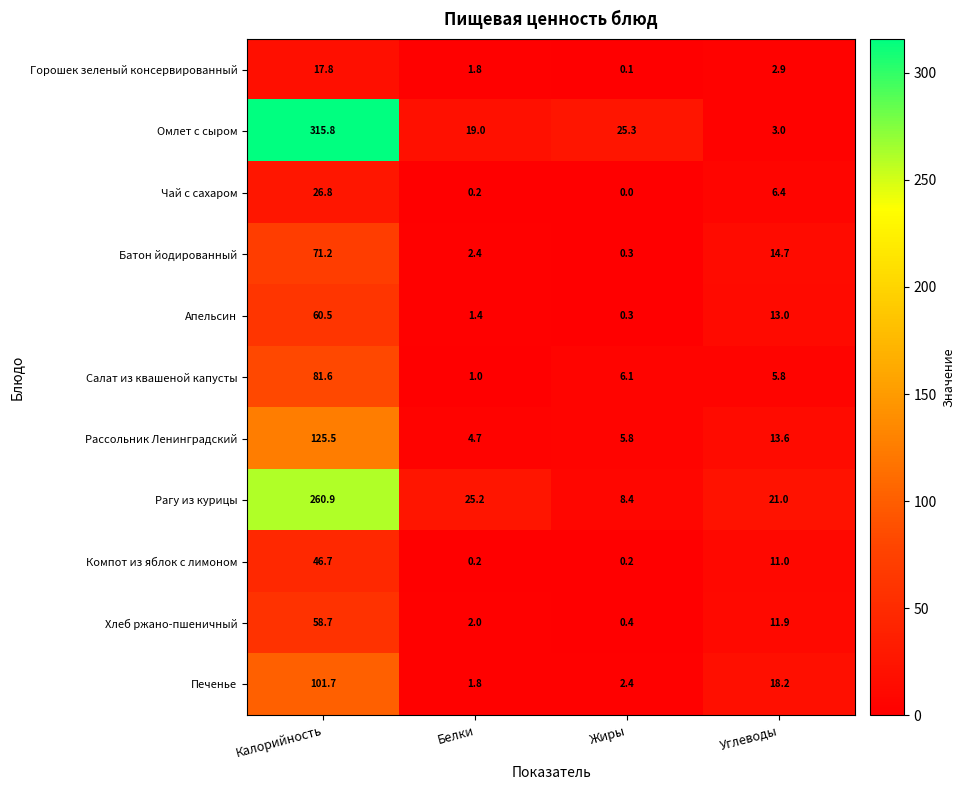

Is it true that Омлет с сыром equals 315.8 at Калорийность?

True